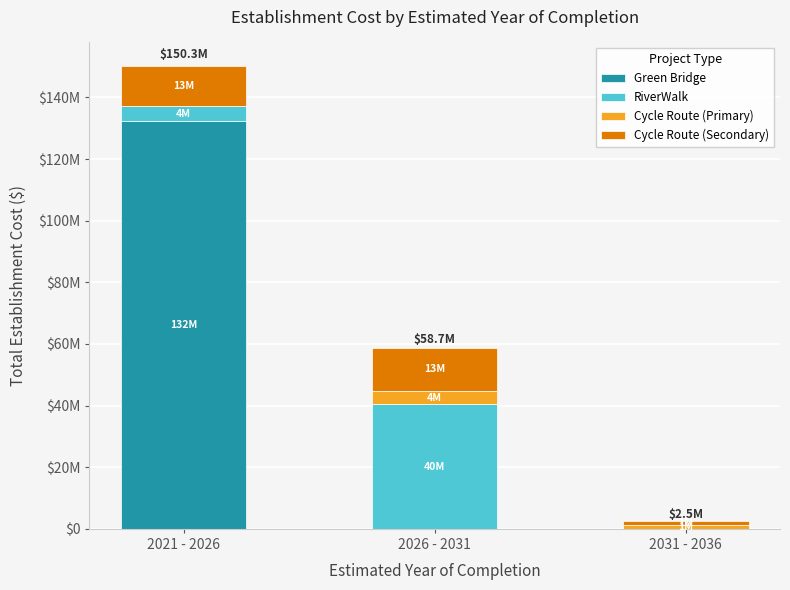

Which series has the largest total across all categories?

Green Bridge